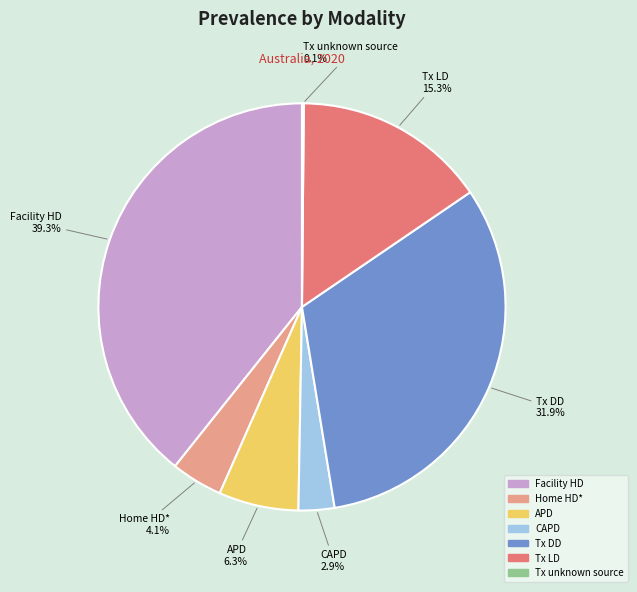

The Home HD* slice represents 15% of the pie. True or false?

False